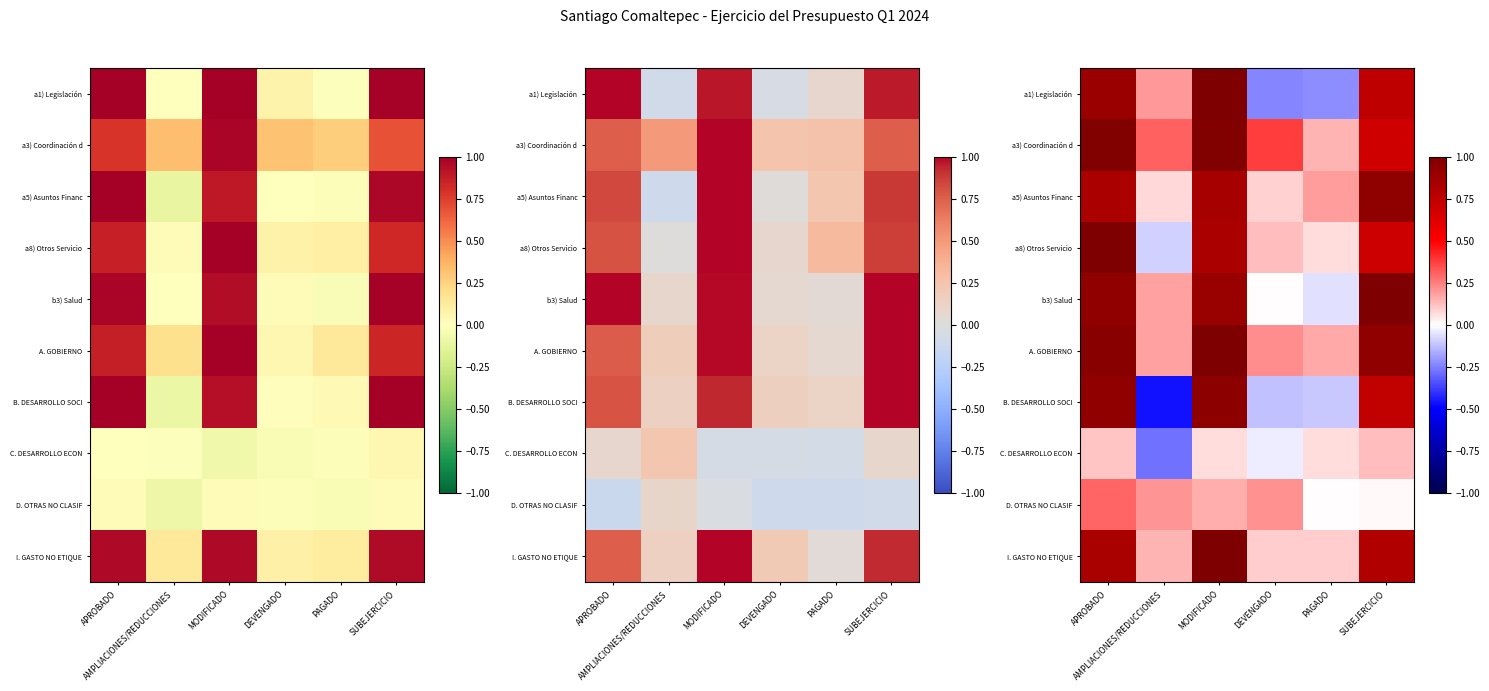

At which category is the sum across all series the highest?

MODIFICADO